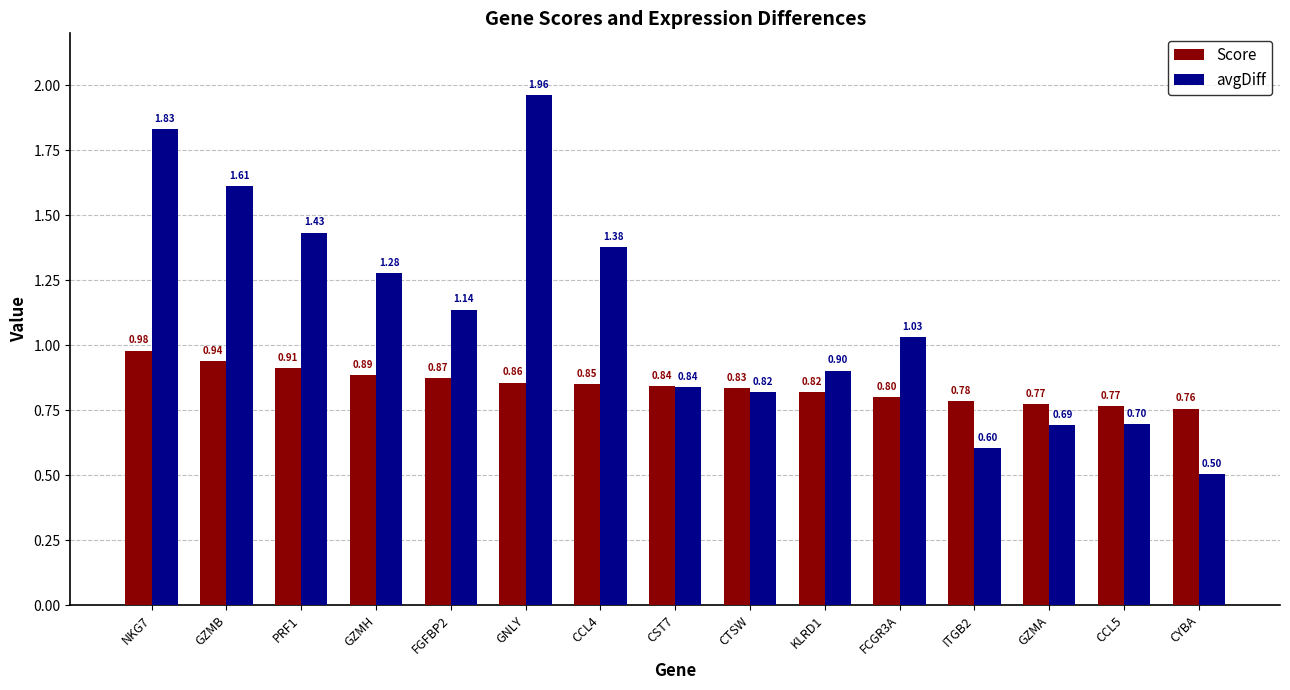

Read the Score value at GZMB.

0.9